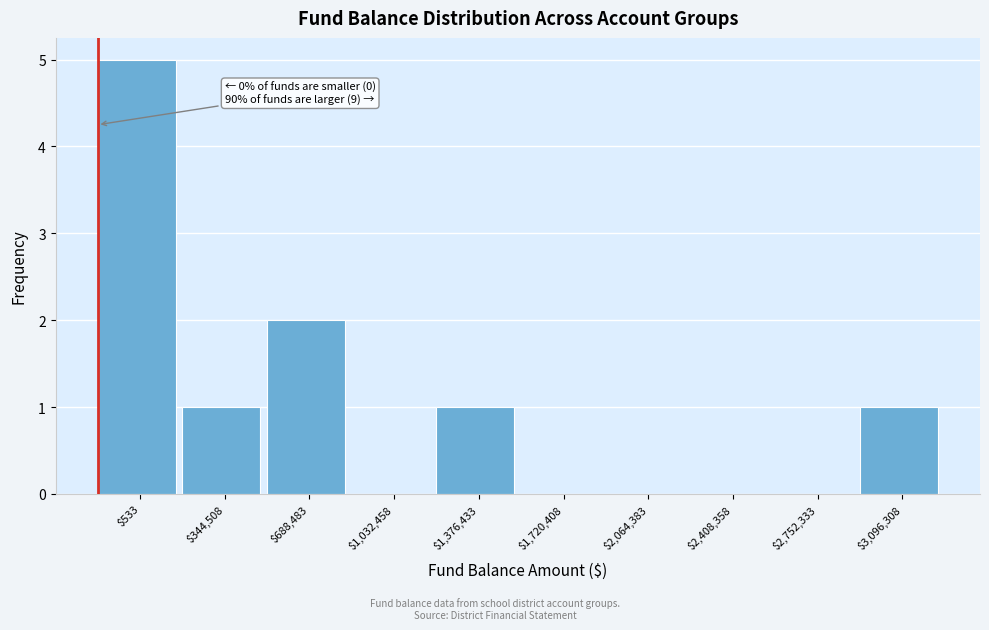

What is the sum of all values?

10